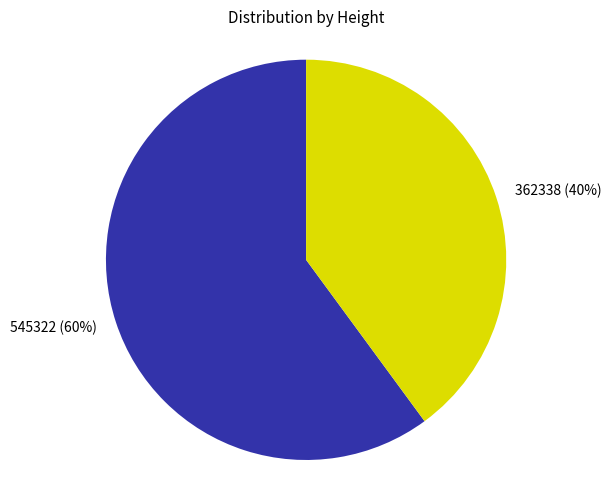

How many segments does this pie chart have?

2